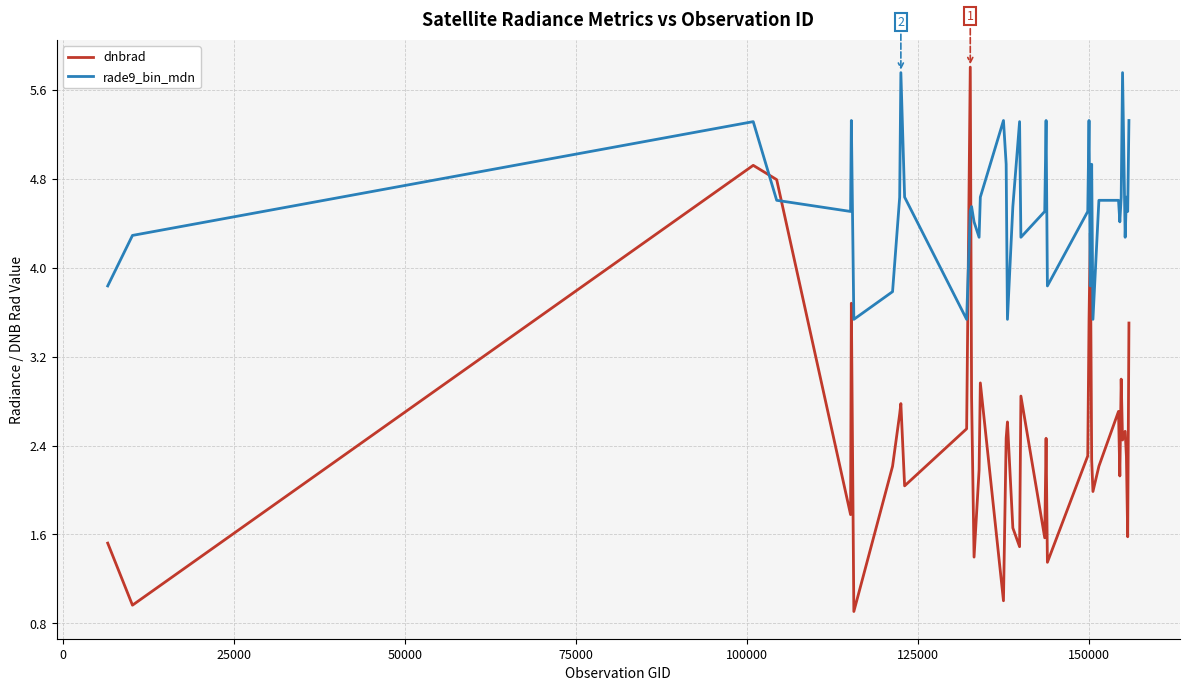

How many distinct data groups are displayed?

2